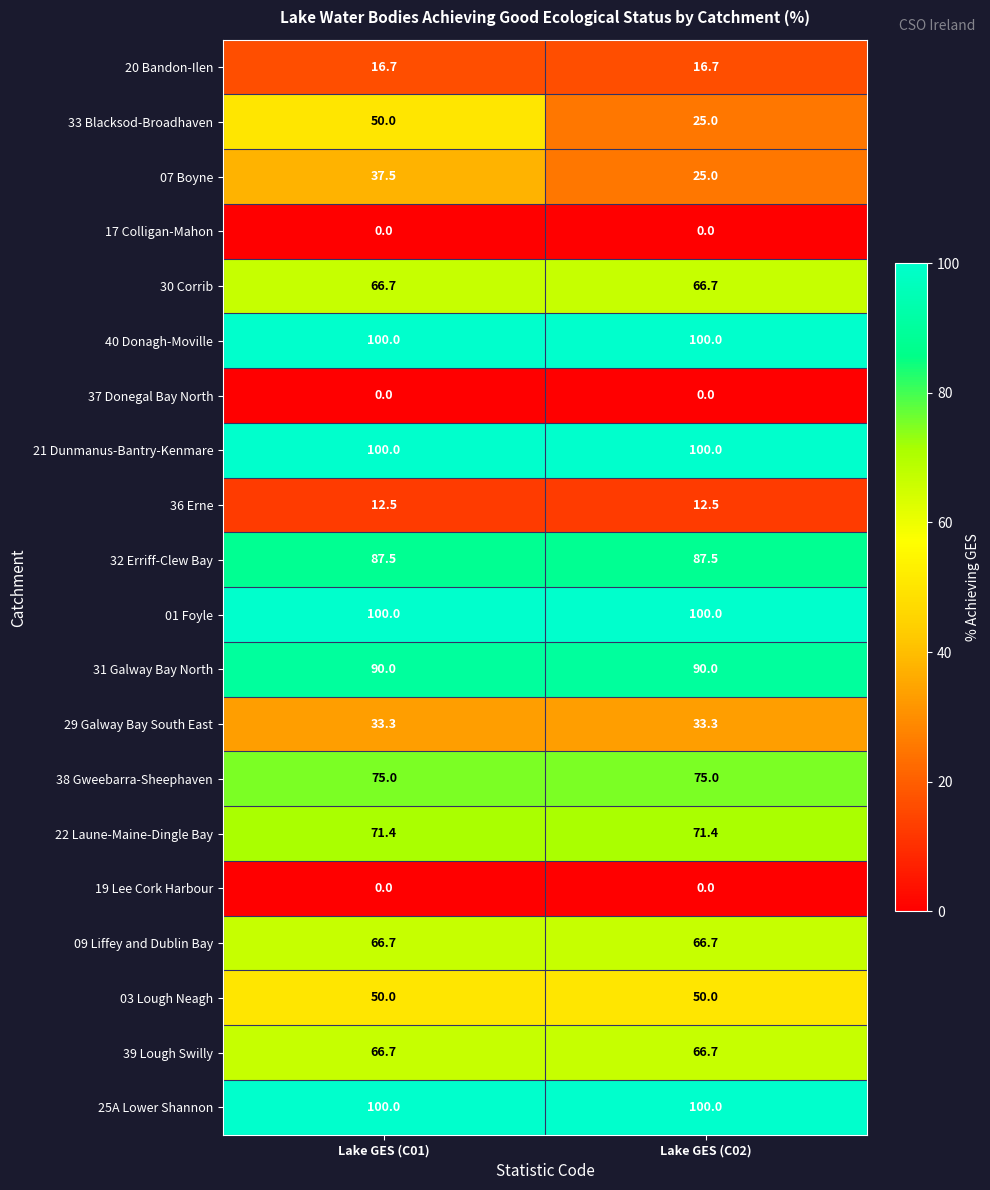

What is the spread (max minus min) of values at Lake GES (C02)?

100.0